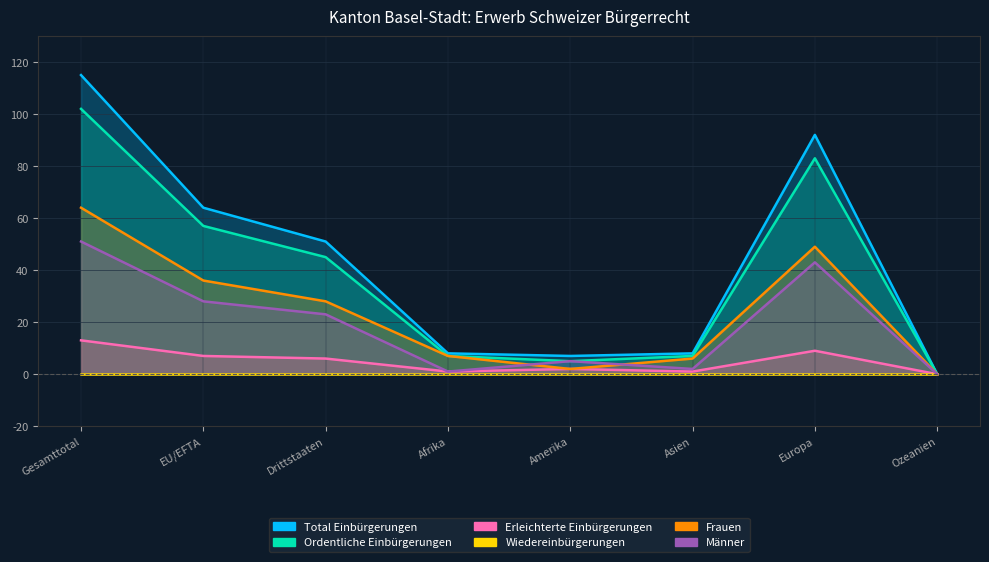

List the labels in order of Erleichterte Einbürgerungen value, smallest first.

Ozeanien, Afrika, Asien, Amerika, Drittstaaten, EU/EFTA, Europa, Gesamttotal